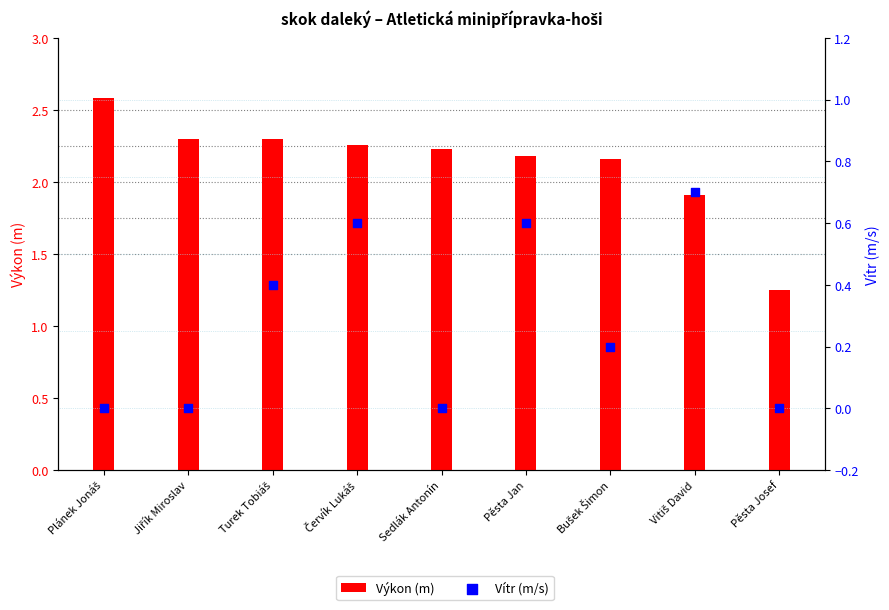

Which series reaches the minimum Y coordinate?

Vítr (m/s)